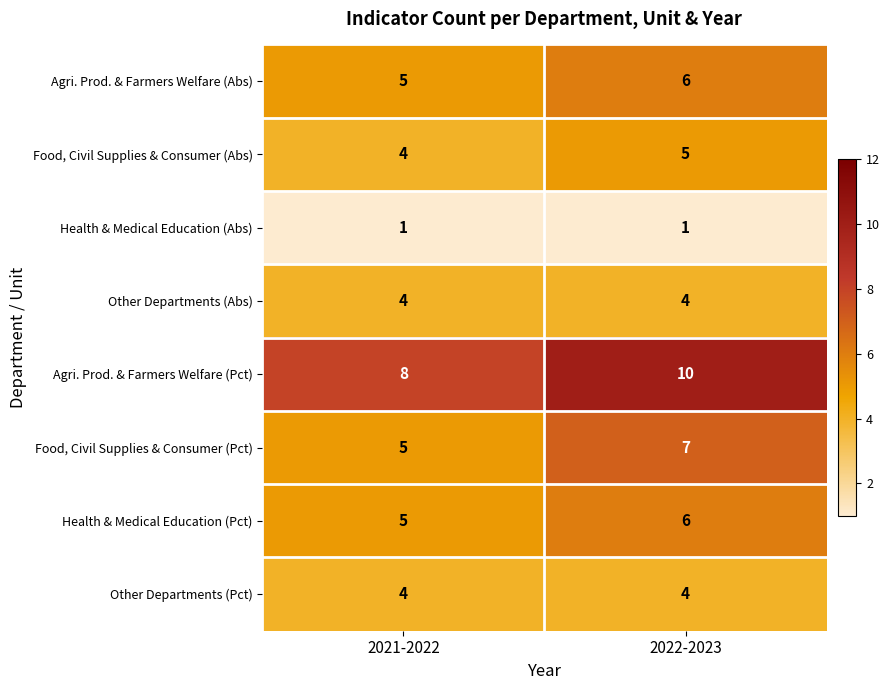

Where is Health & Medical Education (Pct) nearest to the value 5?

2021-2022